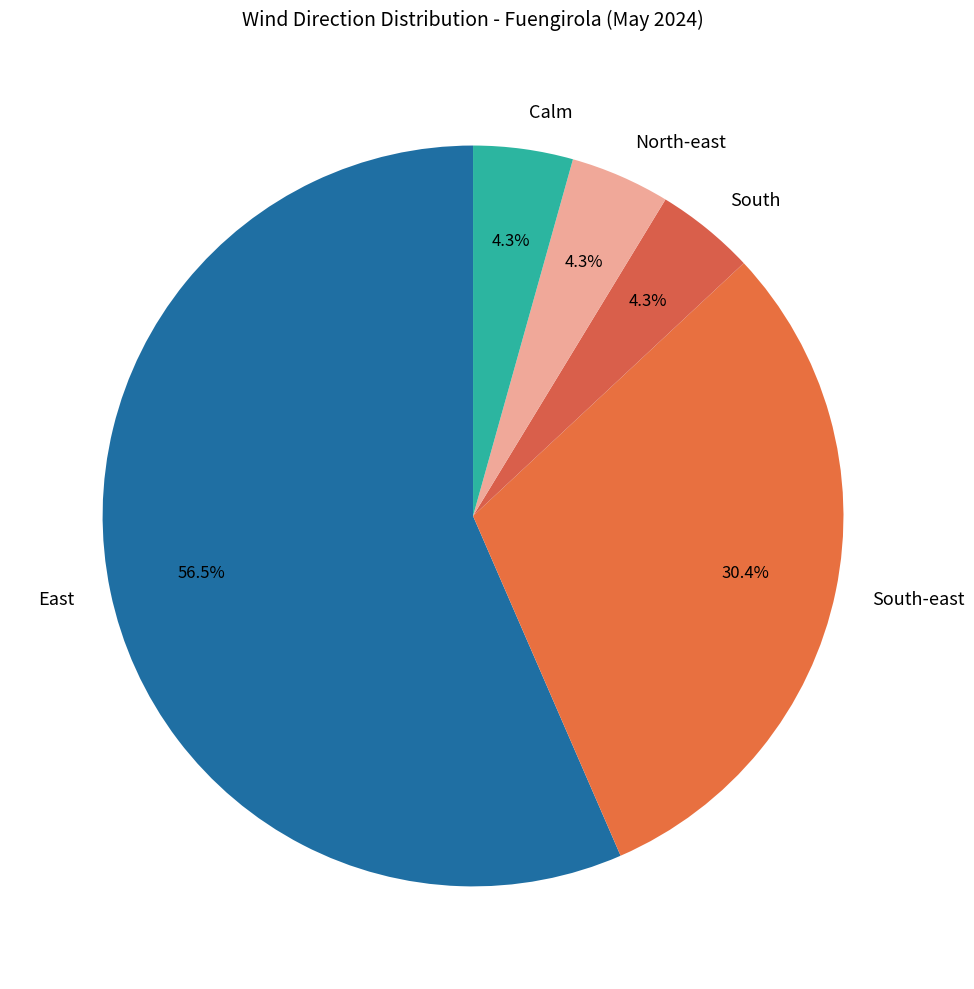

What percentage is NOT represented by Calm?

95.7%